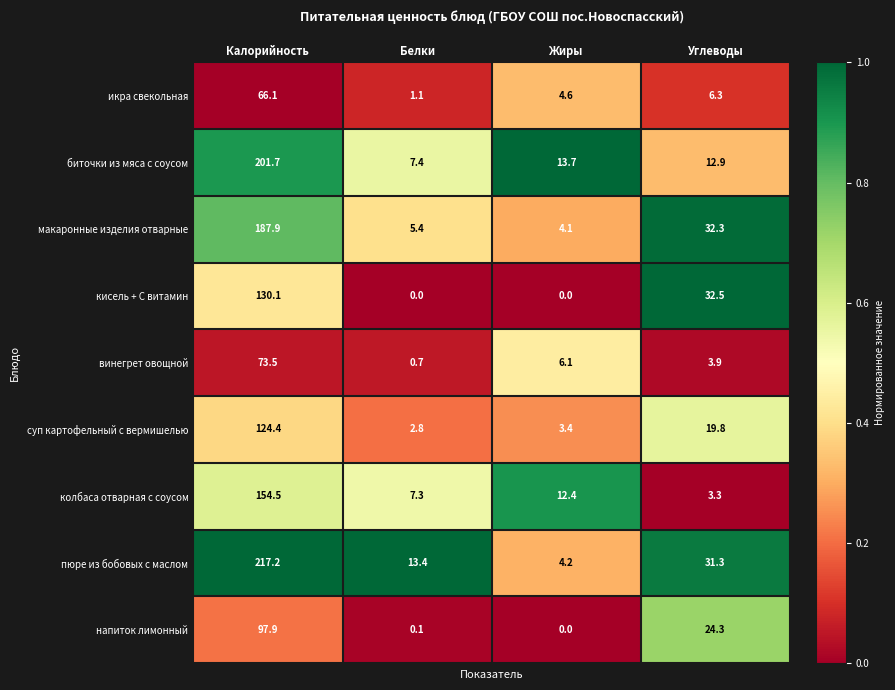

At how many categories does at least one series exceed 0?

4